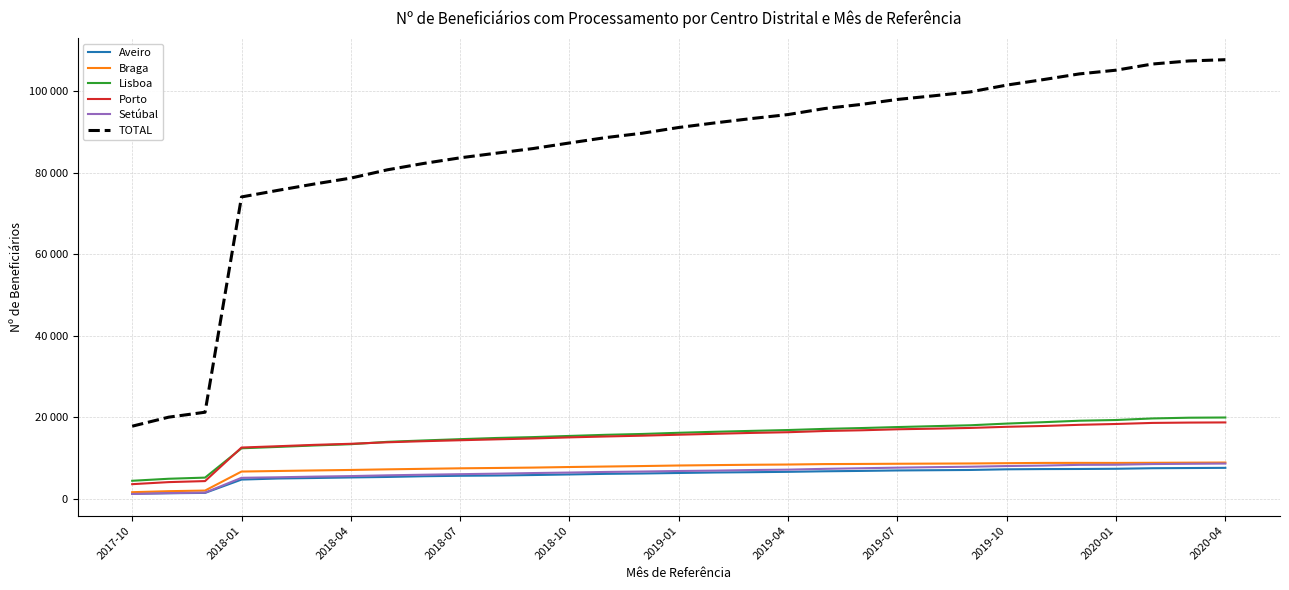

Which category has the lowest value across all series?

2017-10